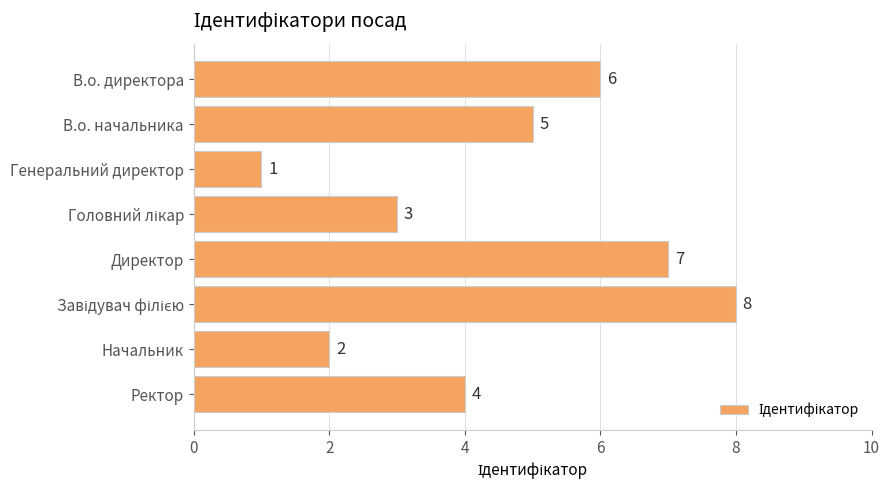

What is the label of the 7th bar from the bottom?

В.о. начальника